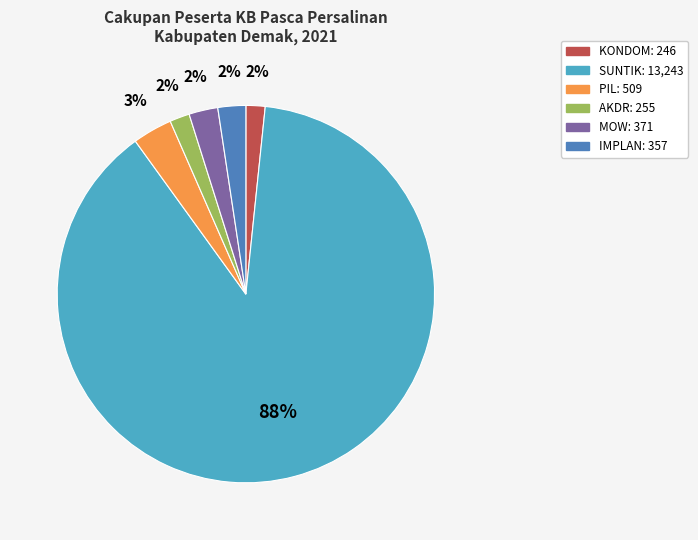

Which has a higher value, SUNTIK or IMPLAN?

SUNTIK